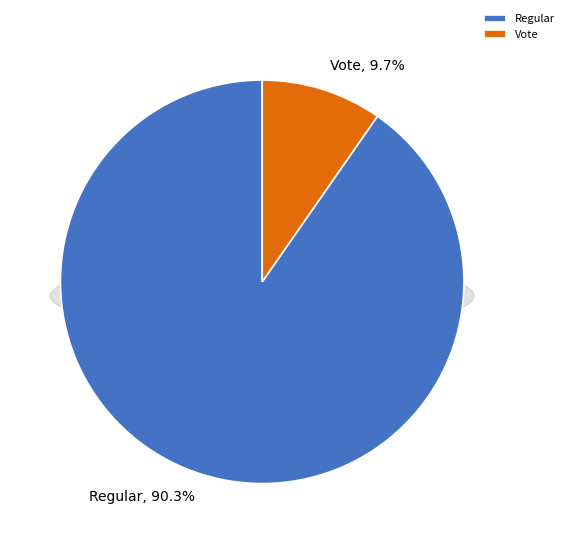

What percentage is the Vote slice, to the nearest percent?

10%